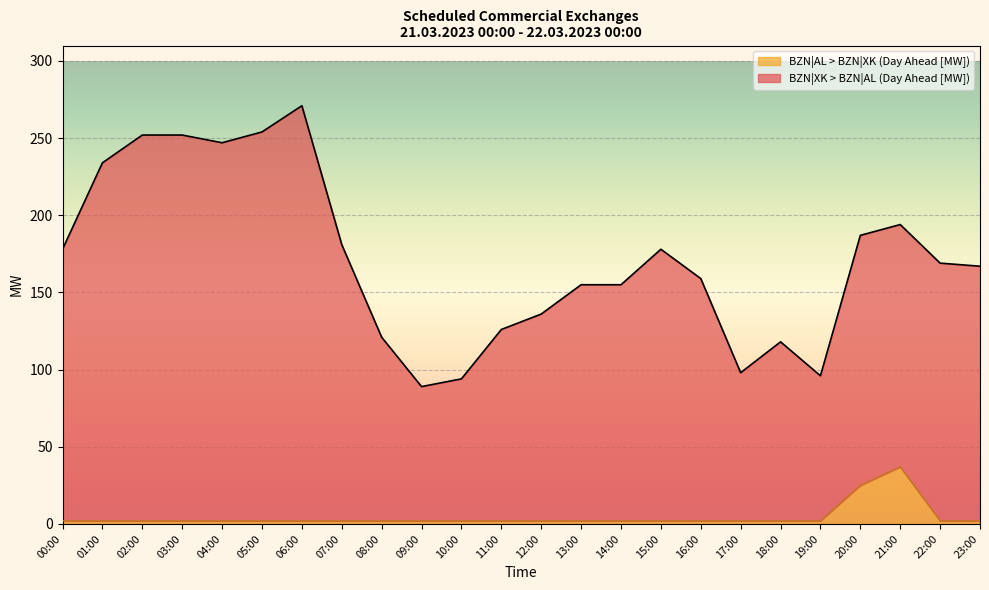

Reading left to right, transcribe all the data shown in this chart.

BZN|XK > BZN|AL (Day Ahead [MW]): 178	234	252	252	247	254	271	181	121	89	94	126	136	155	155	178	159	98	118	96	187	194	169	167
BZN|AL > BZN|XK (Day Ahead [MW]): 2	2	2	2	2	2	2	2	2	2	2	2	2	2	2	2	2	2	2	2	25	37	2	2